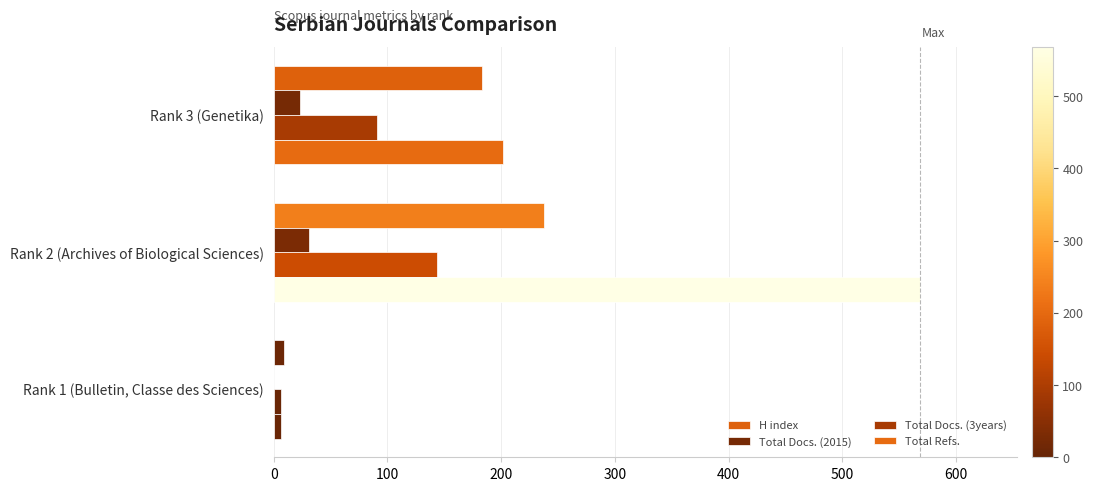

What is the greatest value displayed?

568